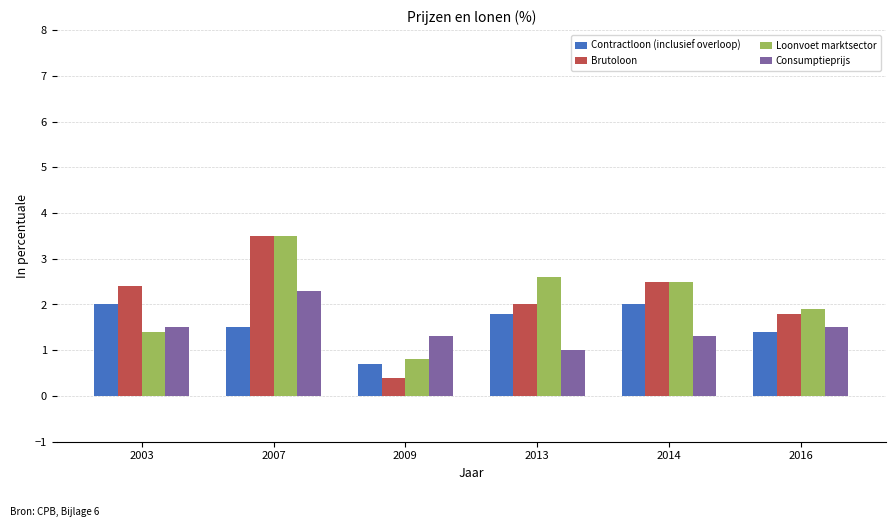

How many data points in Contractloon (inclusief overloop) are less than 1?

1